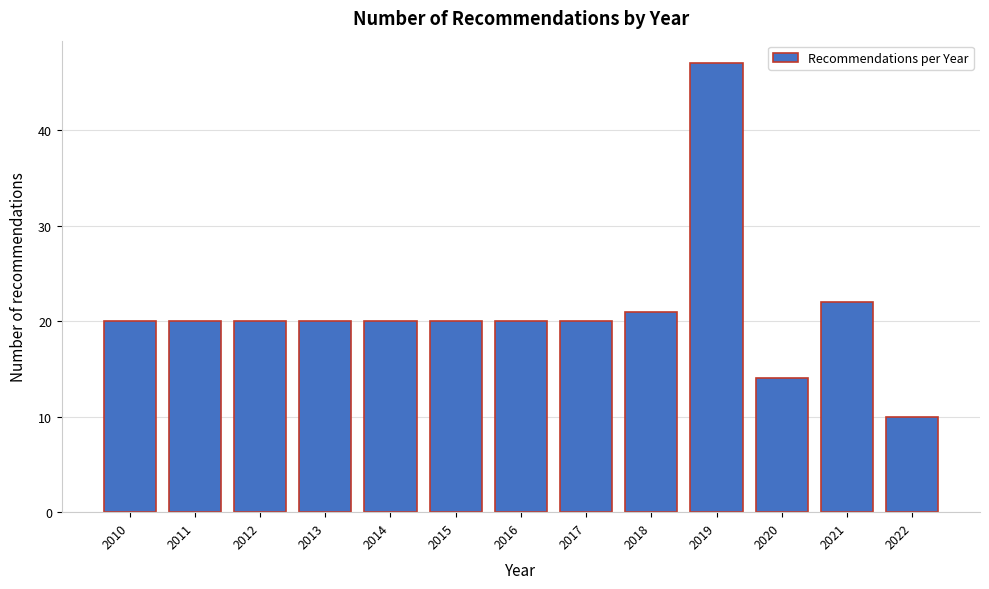

Reading right to left, list all the values displayed in this chart.

2022=10	2021=22	2020=14	2019=47	2018=21	2017=20	2016=20	2015=20	2014=20	2013=20	2012=20	2011=20	2010=20